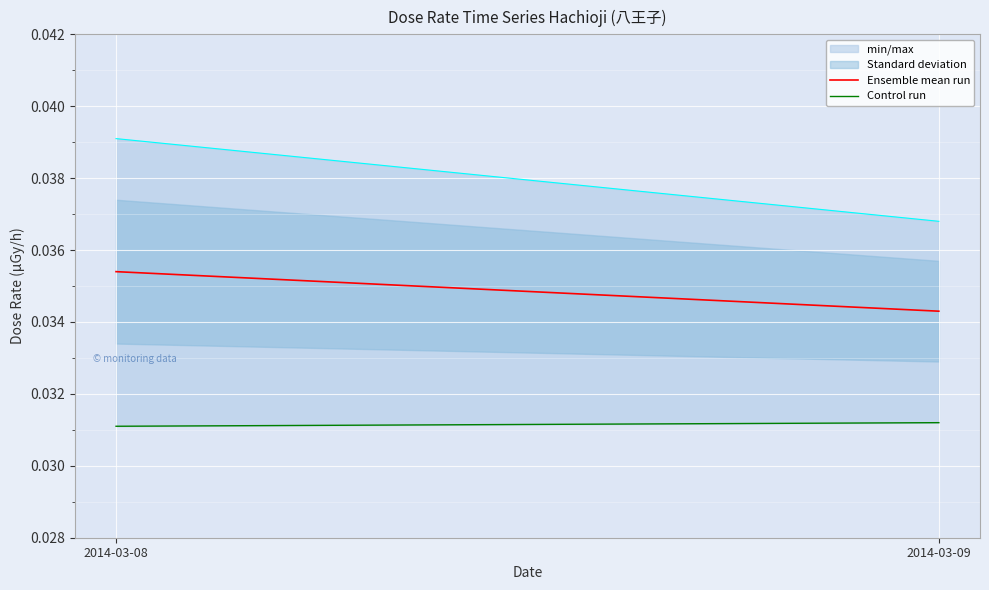

Which series has the widest spread of values?

Ensemble mean run